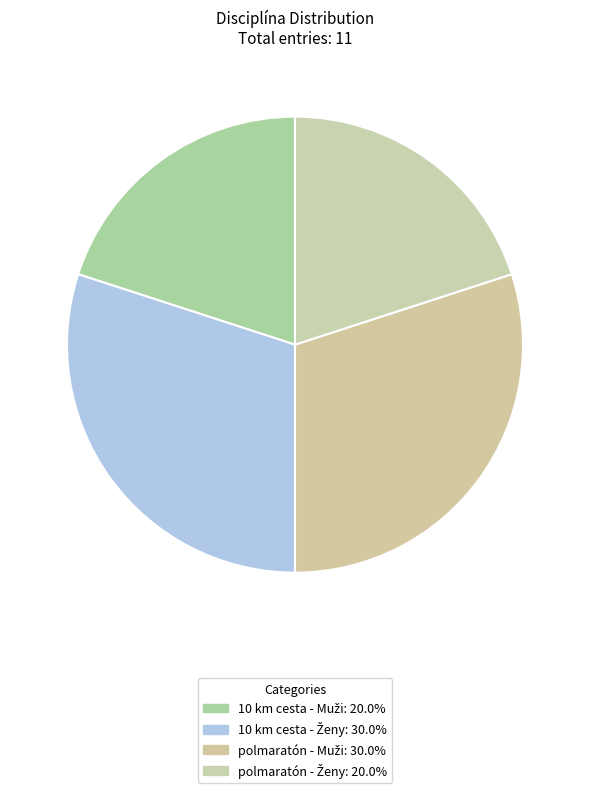

Count the number of slices in the pie.

4